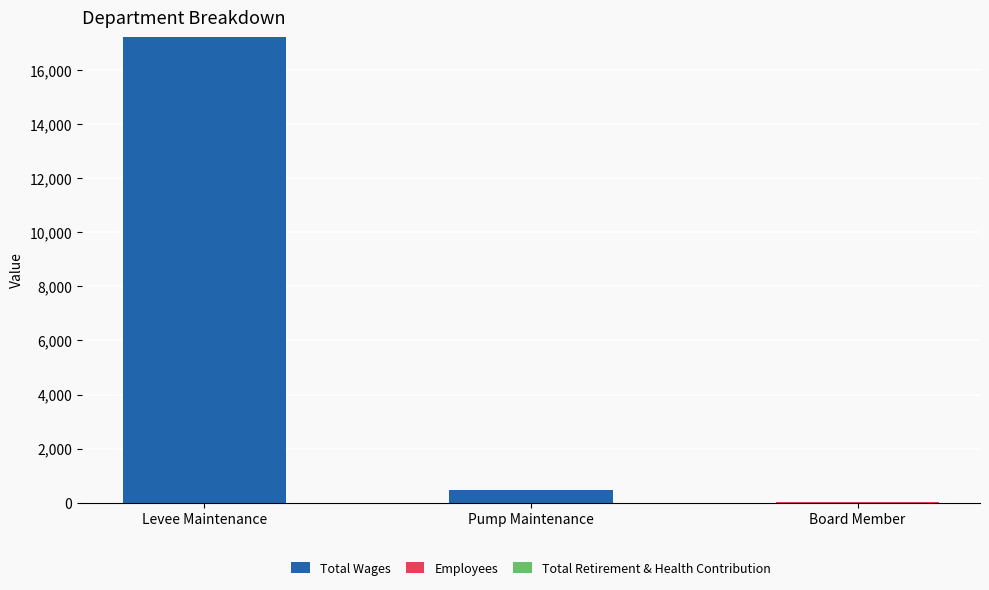

Is it true that Total Wages equals -5790 at Board Member?

False